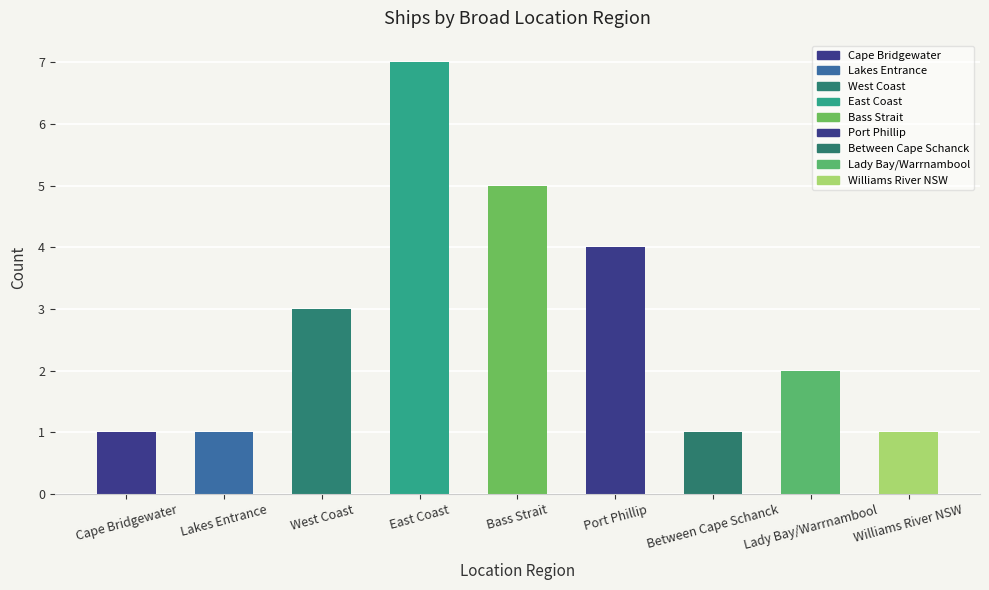

What is the difference between the values at Port Phillip and Bass Strait?

1